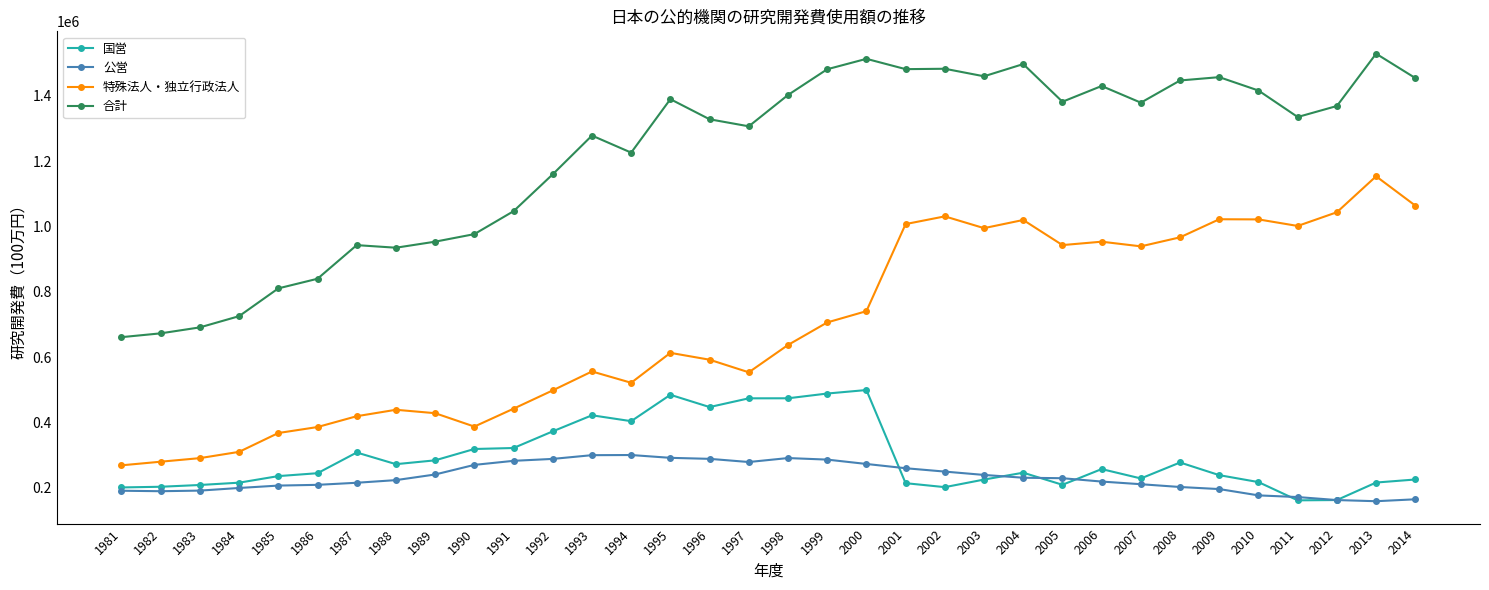

What is the sum of the 国営 values at 2012 and 1987?

470915